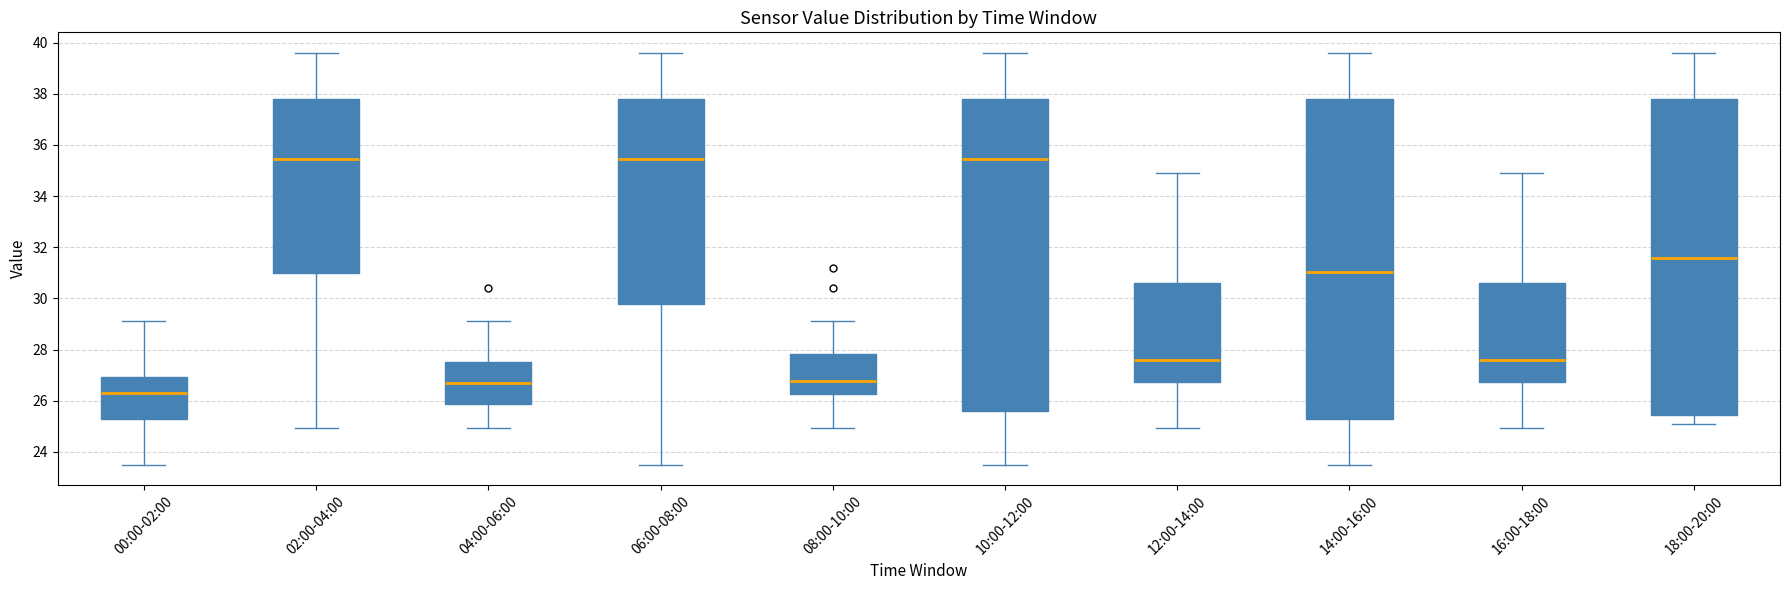

Where is the upper edge of the box for 04:00-06:00 on the y-axis? The values are not printed on the chart, so give them approximately, as read against the axis.

27.6